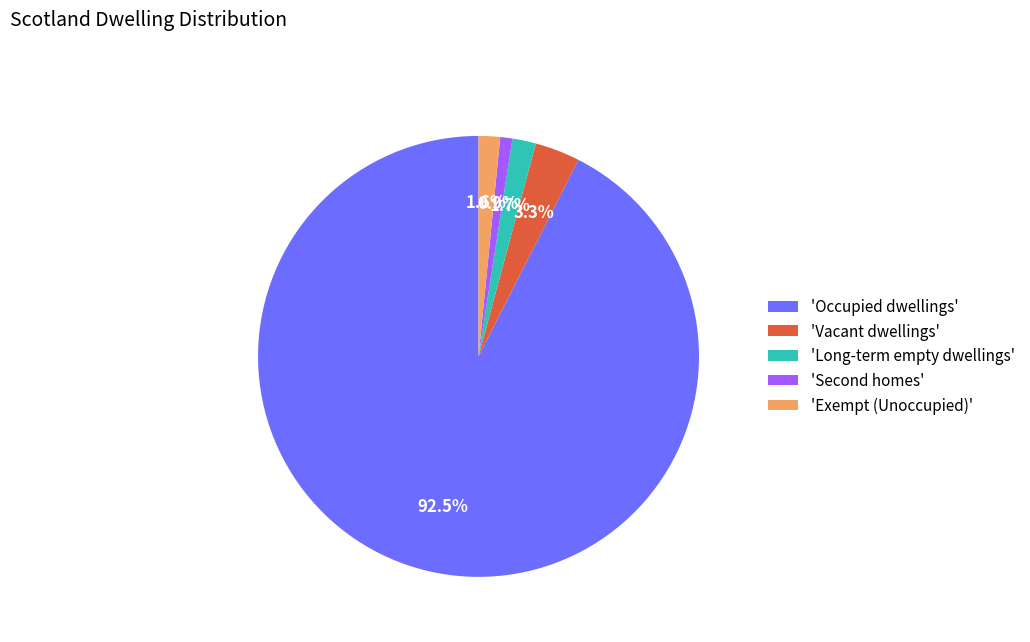

Which category has the smallest portion of the pie?

'Second homes'